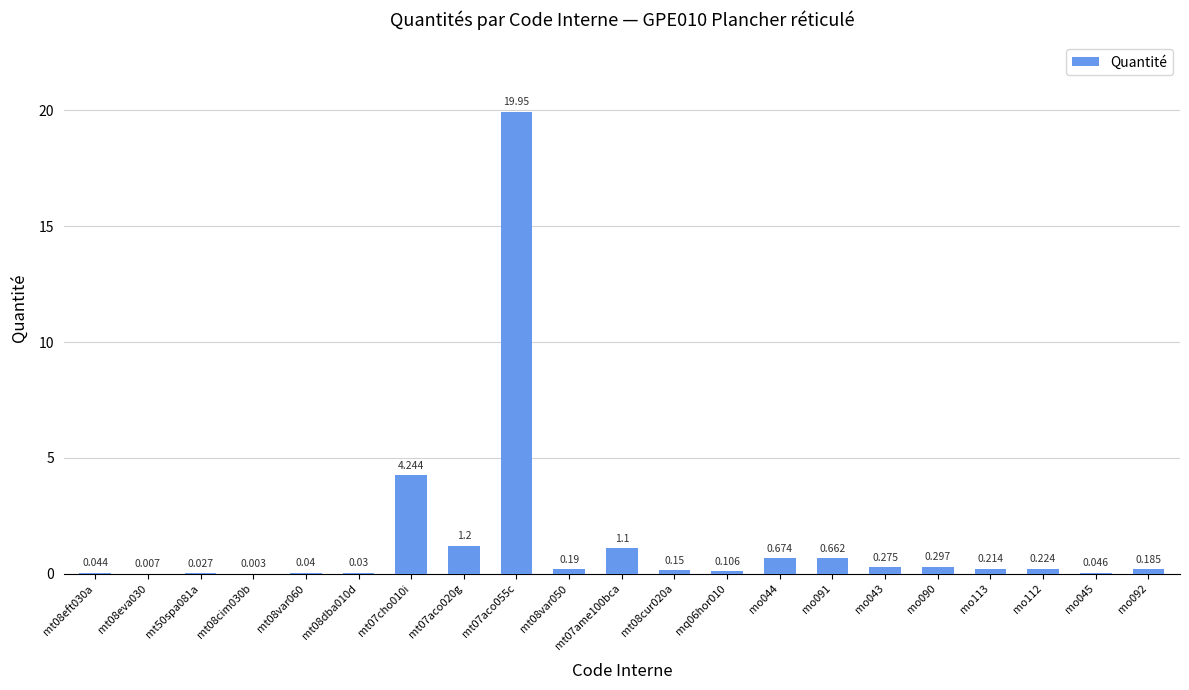

Count the number of categories in the chart.

21